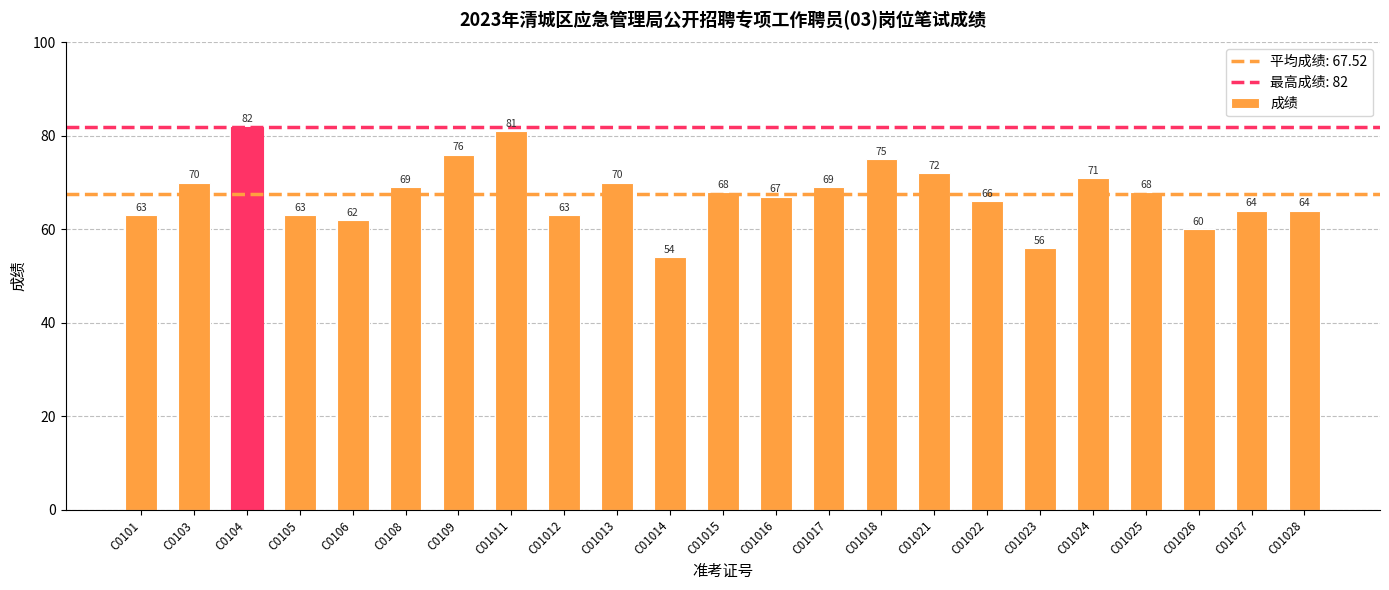

Does the chart contain any negative values?

No